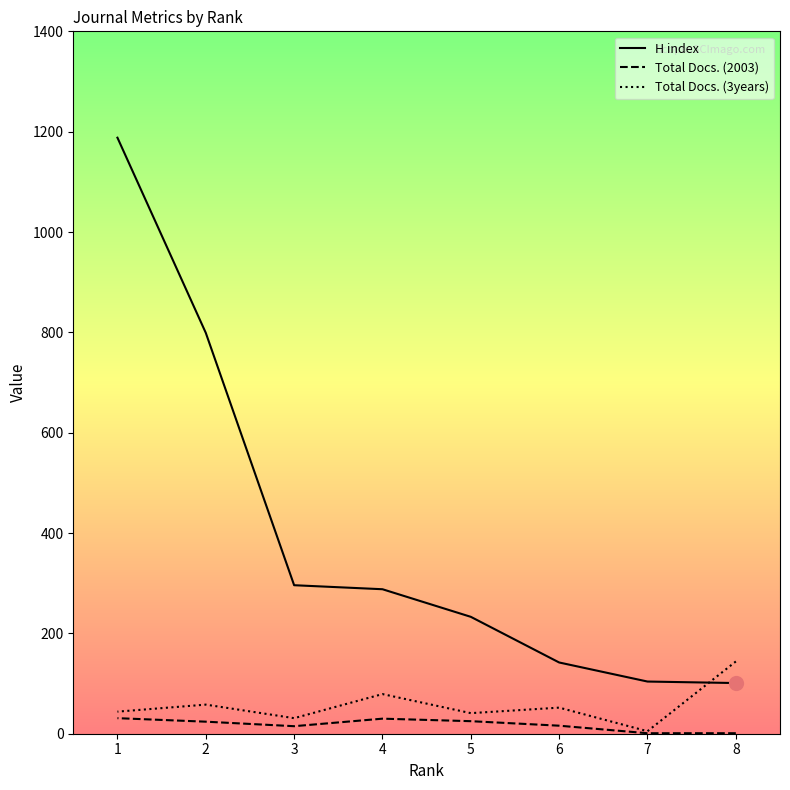

What are all the series names shown in the legend?

H index, Total Docs. (2003), Total Docs. (3years)